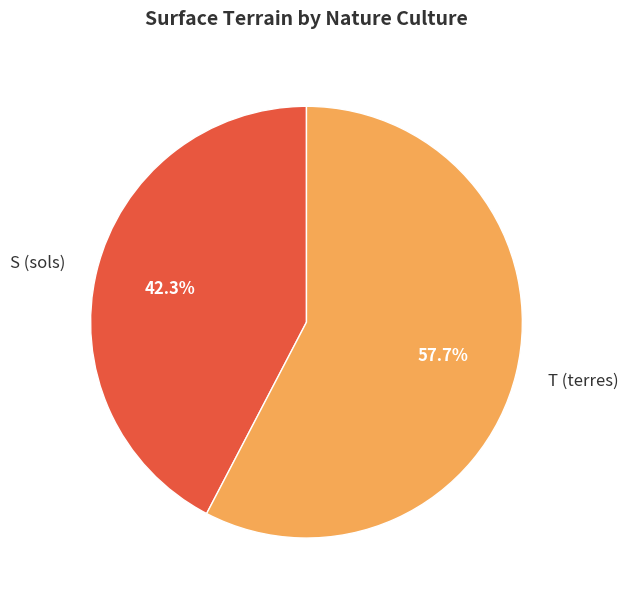

Count the number of slices in the pie.

2